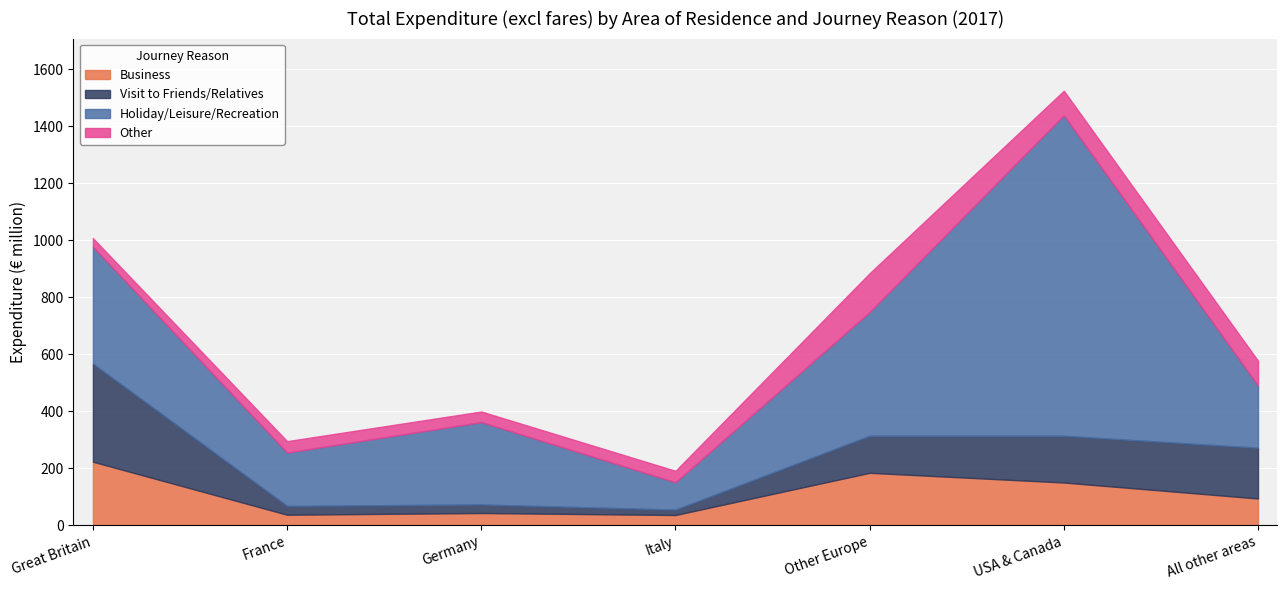

Rank the series at France from highest to lowest value.

Holiday/Leisure/Recreation, Other, Business, Visit to Friends/Relatives